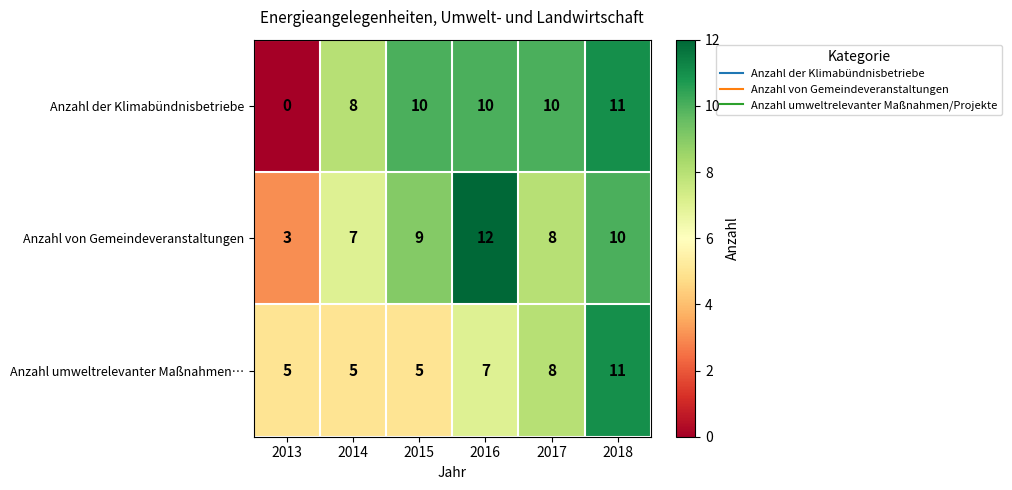

How many distinct data groups are displayed?

3